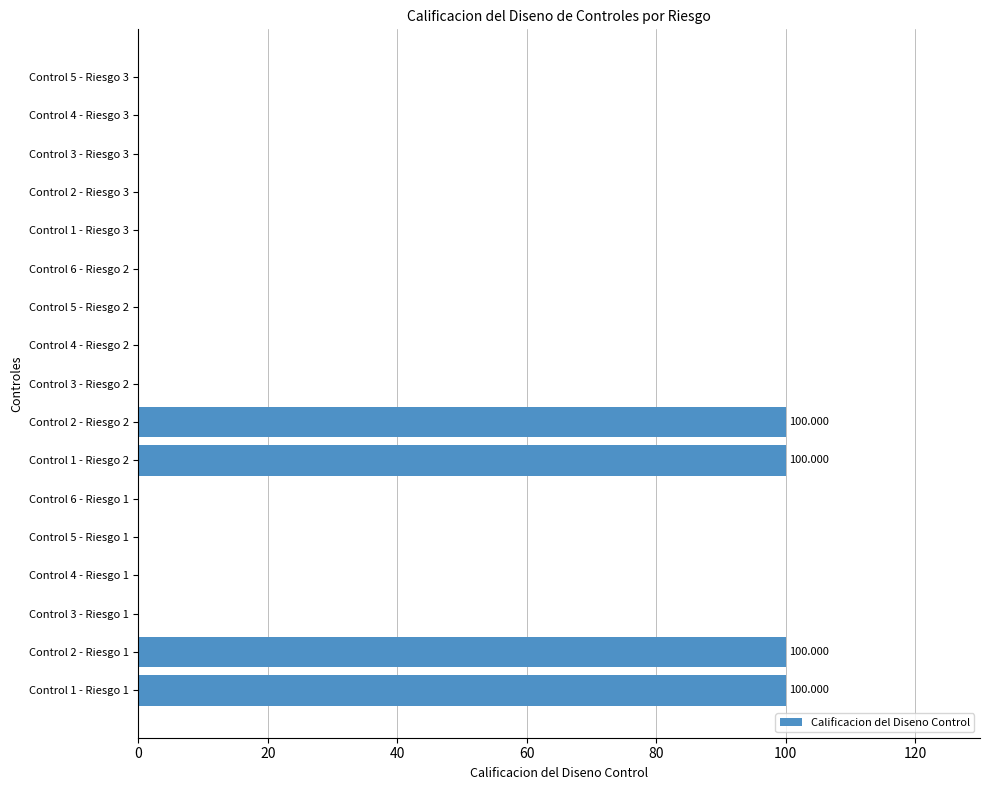

Count the number of data series in this chart.

1